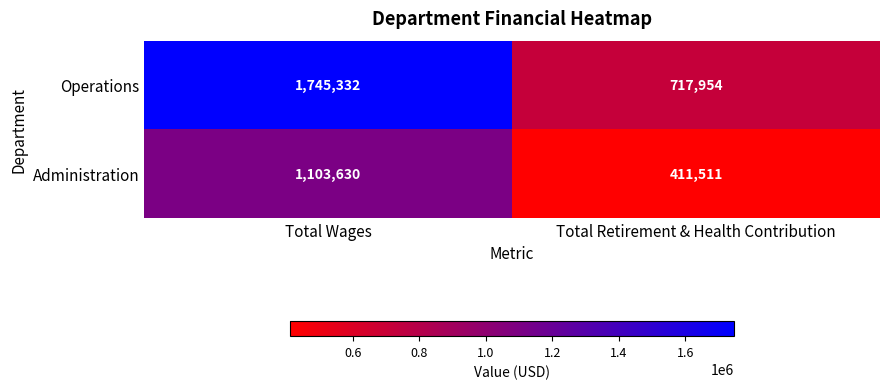

Where is Administration nearest to the value 757570?

Total Retirement & Health Contribution